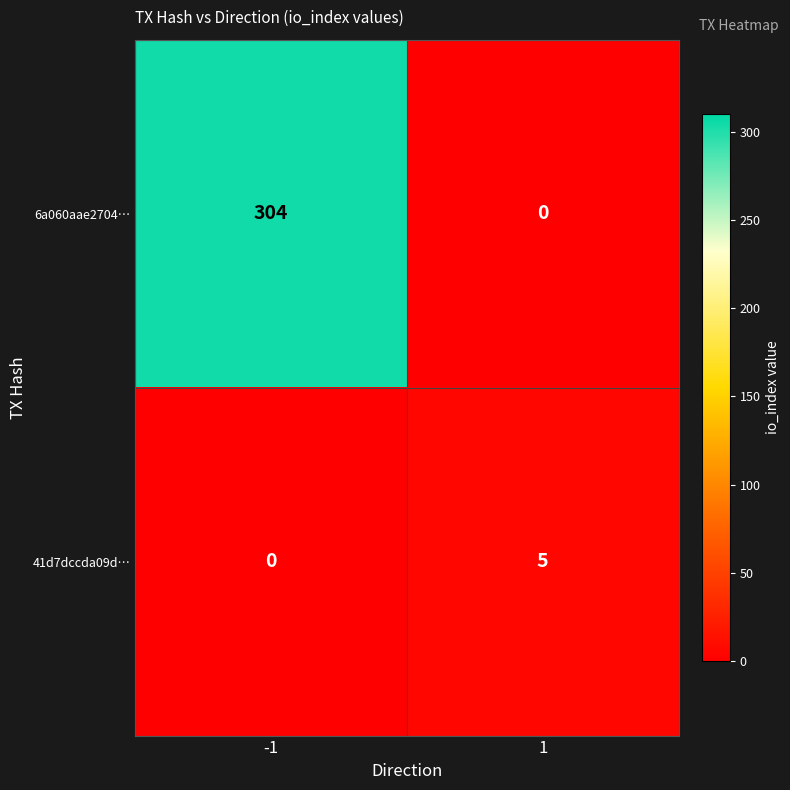

Between -1 and 1, which series saw the biggest shift?

6a060aae2704…